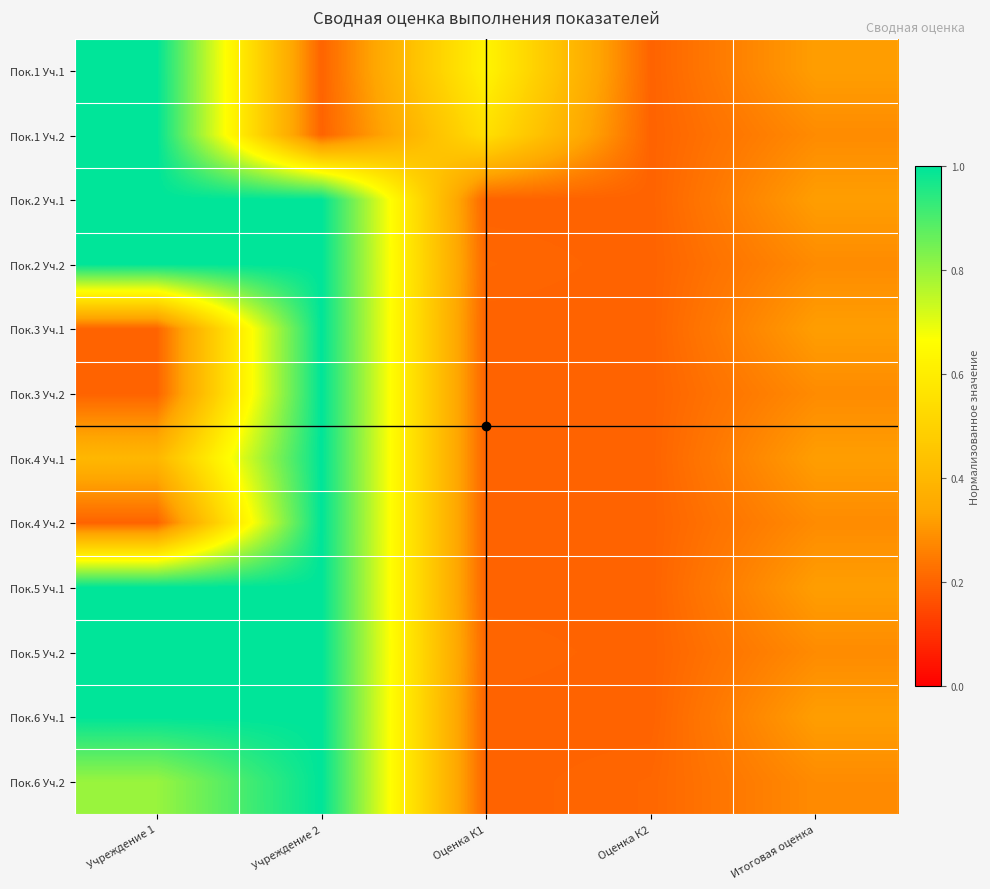

Reading left to right, what are all the values shown in this chart?

Пок.1 Уч.1: Учреждение 1=1.0	Учреждение 2=0.2	Оценка К1=0.6	Оценка К2=0.2	Итоговая оценка=0.3
Пок.1 Уч.2: Учреждение 1=1.0	Учреждение 2=0.2	Оценка К1=0.6	Оценка К2=0.2	Итоговая оценка=0.3
Пок.2 Уч.1: Учреждение 1=1.0	Учреждение 2=1.0	Оценка К1=0.2	Оценка К2=0.2	Итоговая оценка=0.3
Пок.2 Уч.2: Учреждение 1=1.0	Учреждение 2=1.0	Оценка К1=0.2	Оценка К2=0.2	Итоговая оценка=0.3
Пок.3 Уч.1: Учреждение 1=0.2	Учреждение 2=1.0	Оценка К1=0.2	Оценка К2=0.2	Итоговая оценка=0.3
Пок.3 Уч.2: Учреждение 1=0.2	Учреждение 2=1.0	Оценка К1=0.2	Оценка К2=0.2	Итоговая оценка=0.3
Пок.4 Уч.1: Учреждение 1=0.4	Учреждение 2=1.0	Оценка К1=0.2	Оценка К2=0.2	Итоговая оценка=0.3
Пок.4 Уч.2: Учреждение 1=0.2	Учреждение 2=1.0	Оценка К1=0.2	Оценка К2=0.2	Итоговая оценка=0.3
Пок.5 Уч.1: Учреждение 1=1.0	Учреждение 2=1.0	Оценка К1=0.2	Оценка К2=0.2	Итоговая оценка=0.3
Пок.5 Уч.2: Учреждение 1=1.0	Учреждение 2=1.0	Оценка К1=0.2	Оценка К2=0.2	Итоговая оценка=0.3
Пок.6 Уч.1: Учреждение 1=1.0	Учреждение 2=1.0	Оценка К1=0.2	Оценка К2=0.2	Итоговая оценка=0.3
Пок.6 Уч.2: Учреждение 1=0.8	Учреждение 2=1.0	Оценка К1=0.2	Оценка К2=0.2	Итоговая оценка=0.3